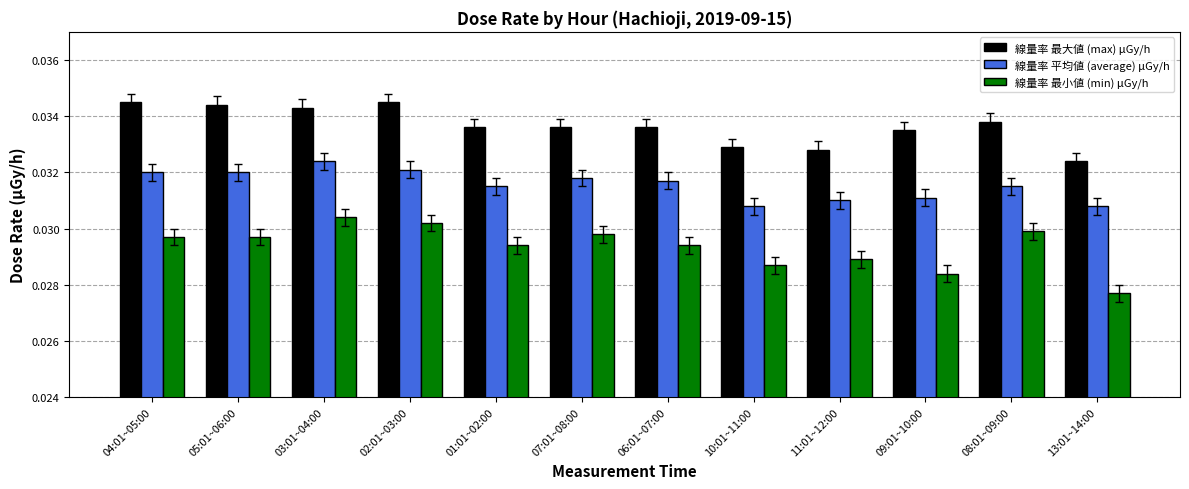

What is the label of the 3rd bar from the right?

09:01~10:00